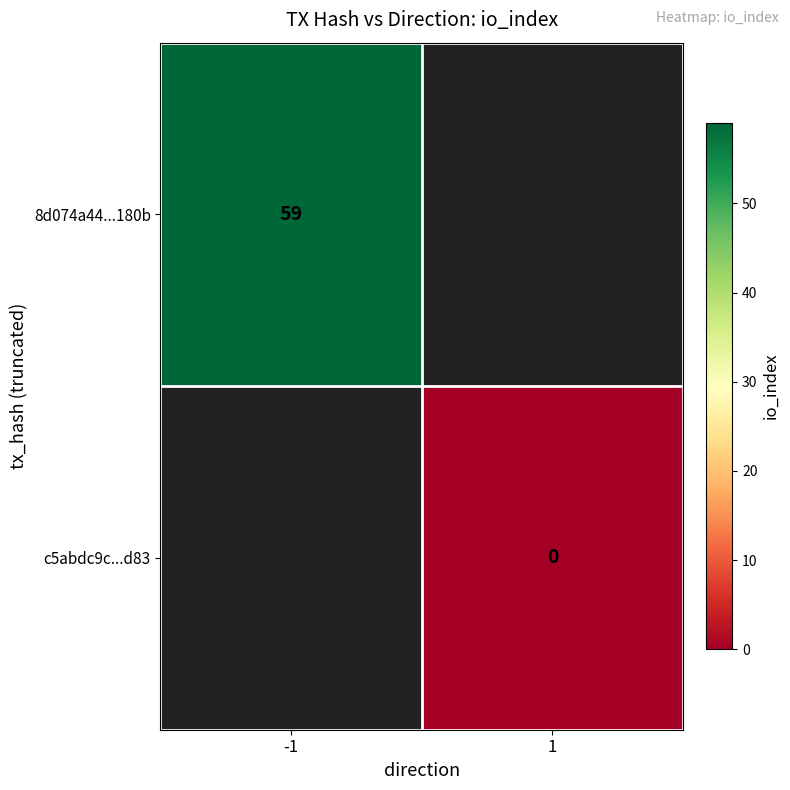

Which category has the highest value in the 8d074a44...180b series?

-1